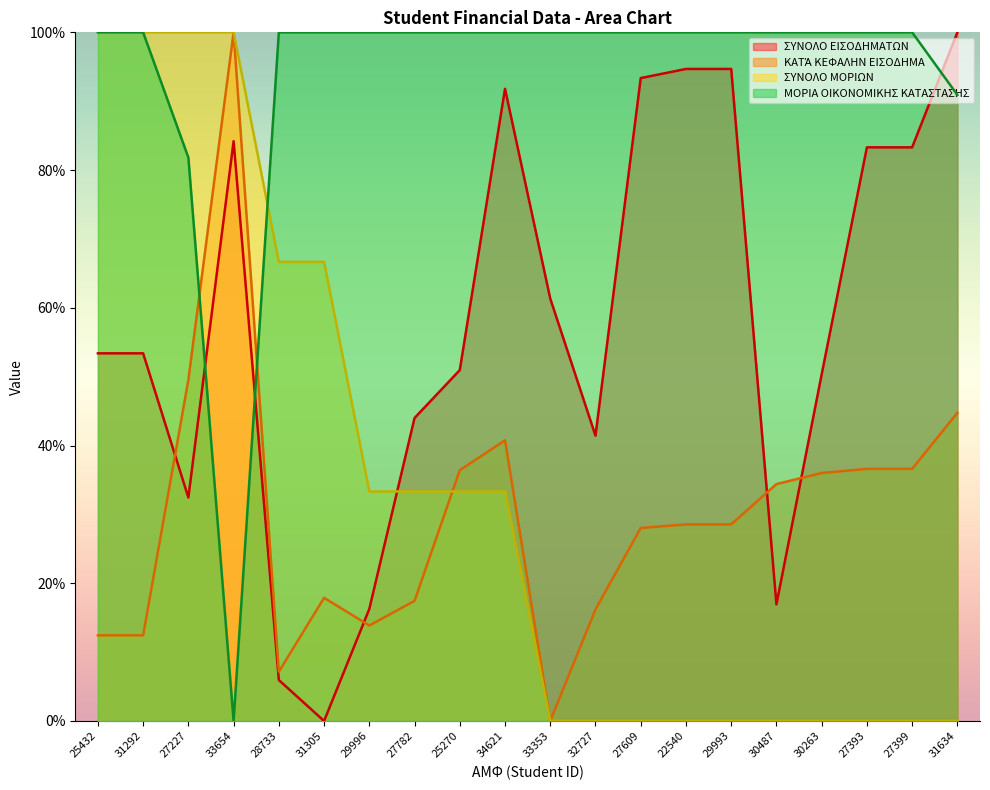

What is the difference between the highest and lowest values at 27393?

1.0